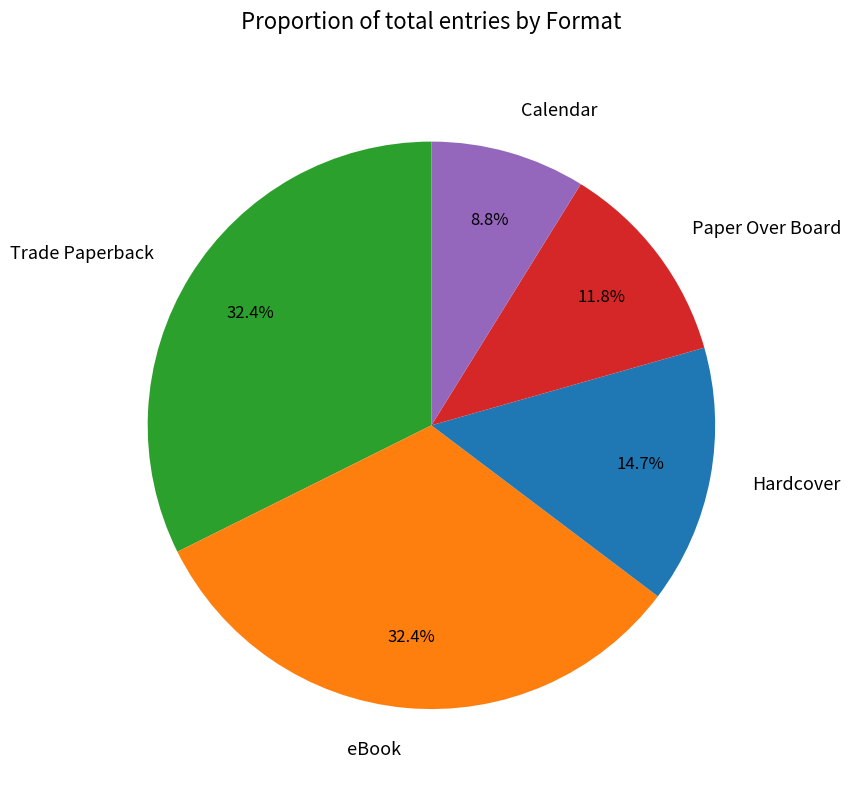

True or false: eBook accounts for 44% of the total.

False